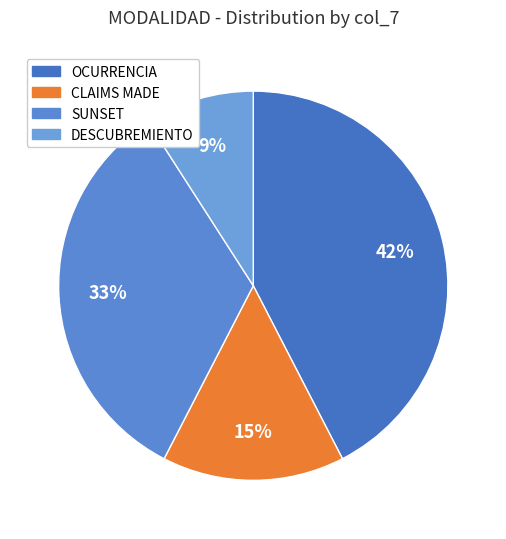

How many slices are in this pie chart?

4